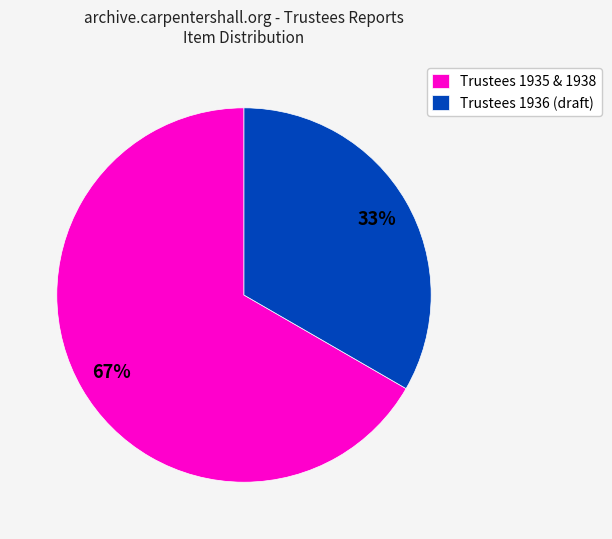

To the nearest percent, what percentage of the pie is Trustees 1936 (draft)?

33%